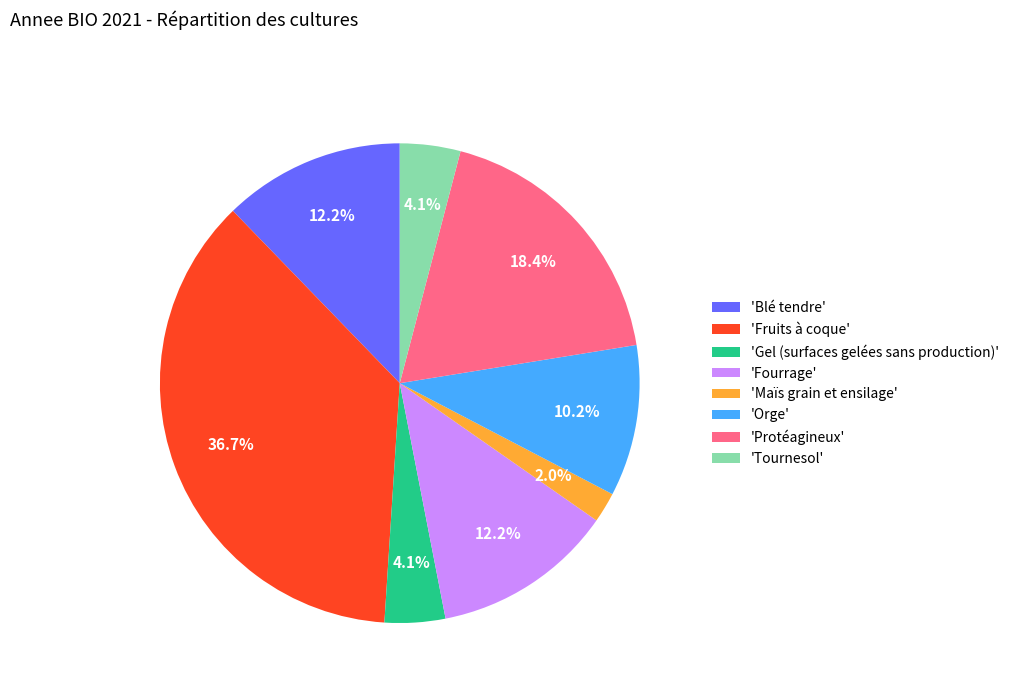

What is the total percentage of 'Tournesol' and 'Blé tendre'?

16.3%